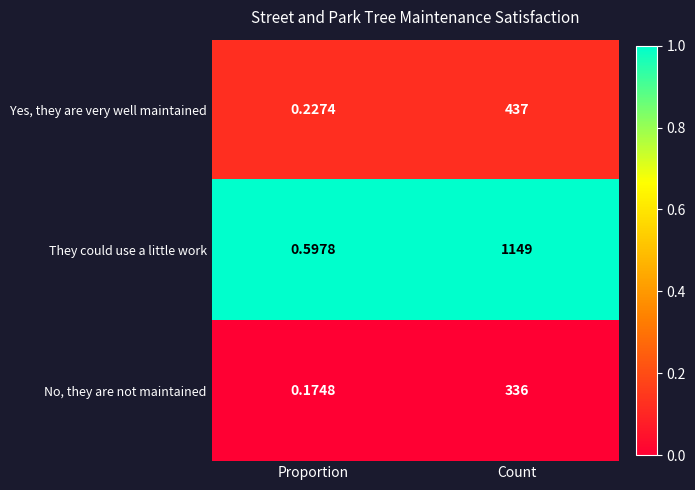

Which series changed the most between Proportion and Count?

They could use a little work